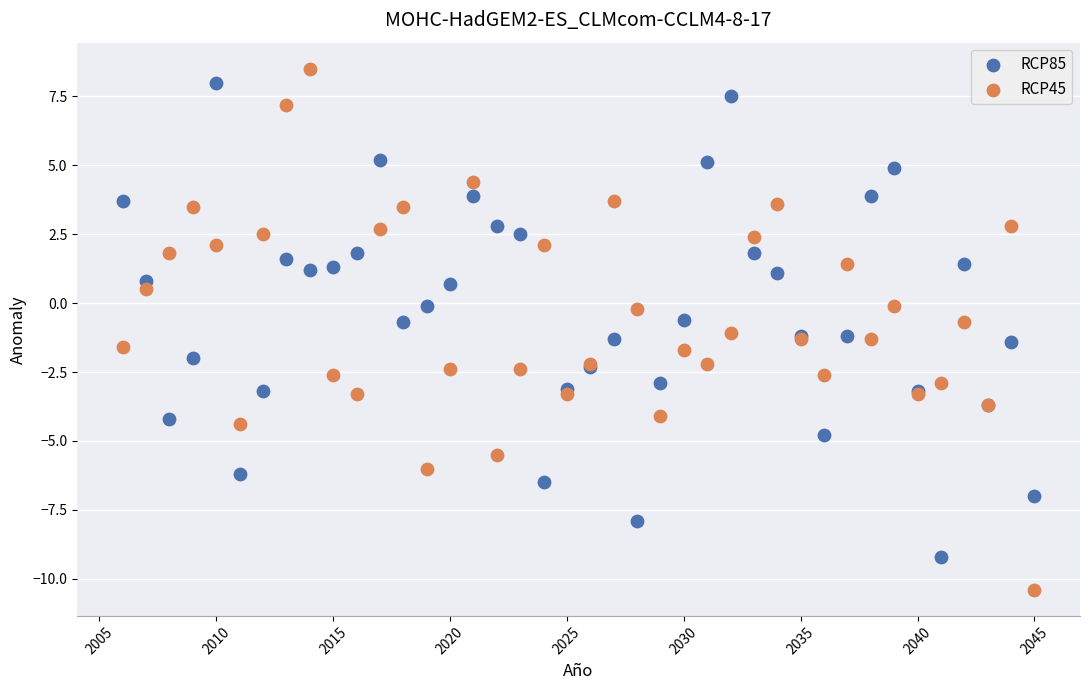

Which series reaches the maximum Y coordinate?

RCP45